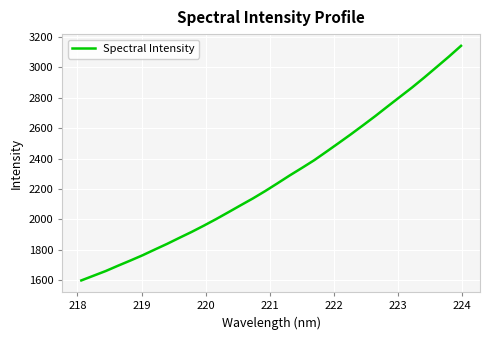

What is the smallest value displayed?

1597.3